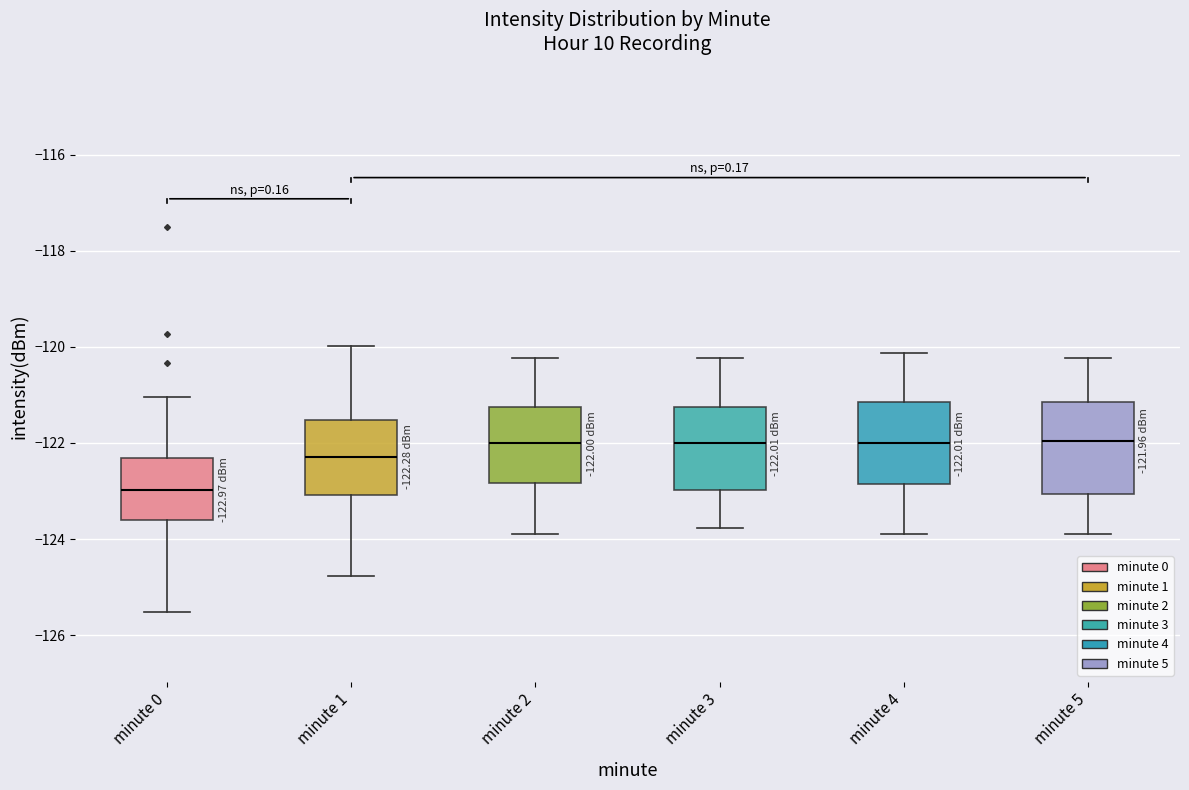

Which box's median line is the lowest?

minute 0